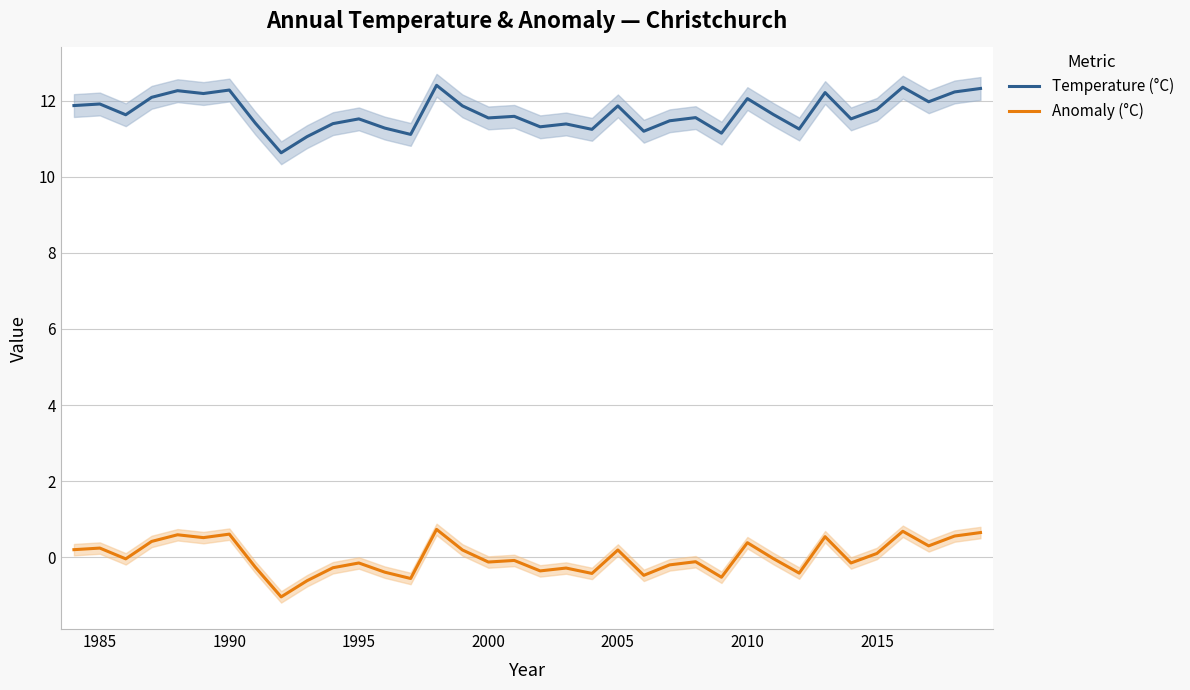

True or false: Anomaly (°C) and Temperature (°C) intersect in this chart.

False